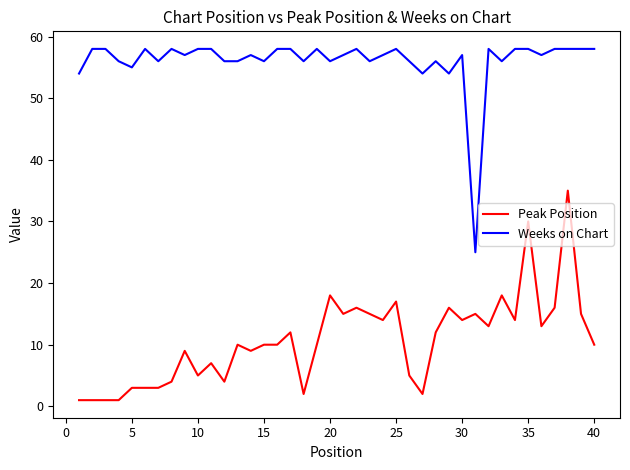

Rank the series by their average value, from highest to lowest.

Weeks on Chart, Peak Position